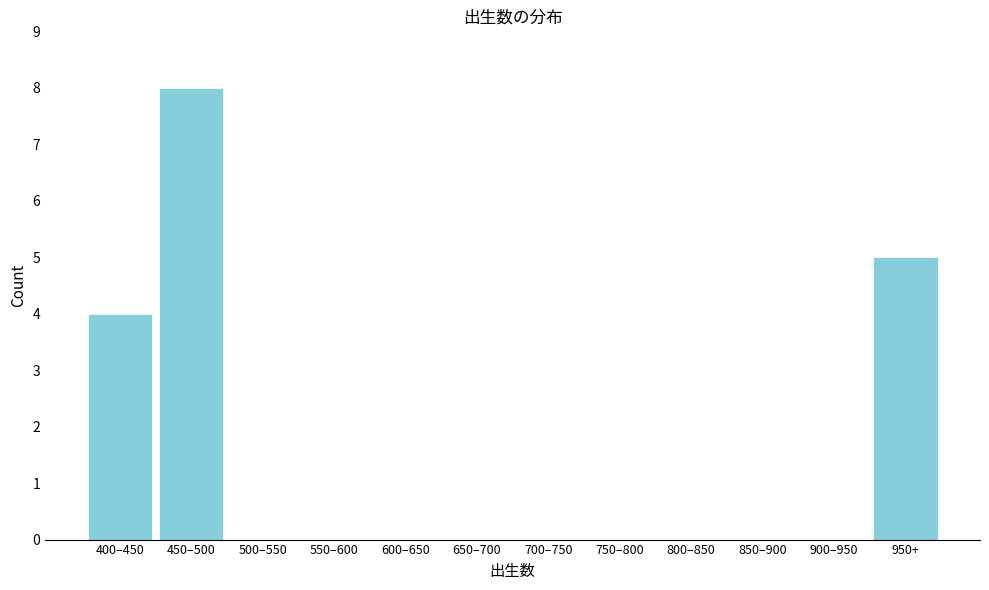

Reading right to left, transcribe all the data shown in this chart.

950+=5	900–950=0	850–900=0	800–850=0	750–800=0	700–750=0	650–700=0	600–650=0	550–600=0	500–550=0	450–500=8	400–450=4